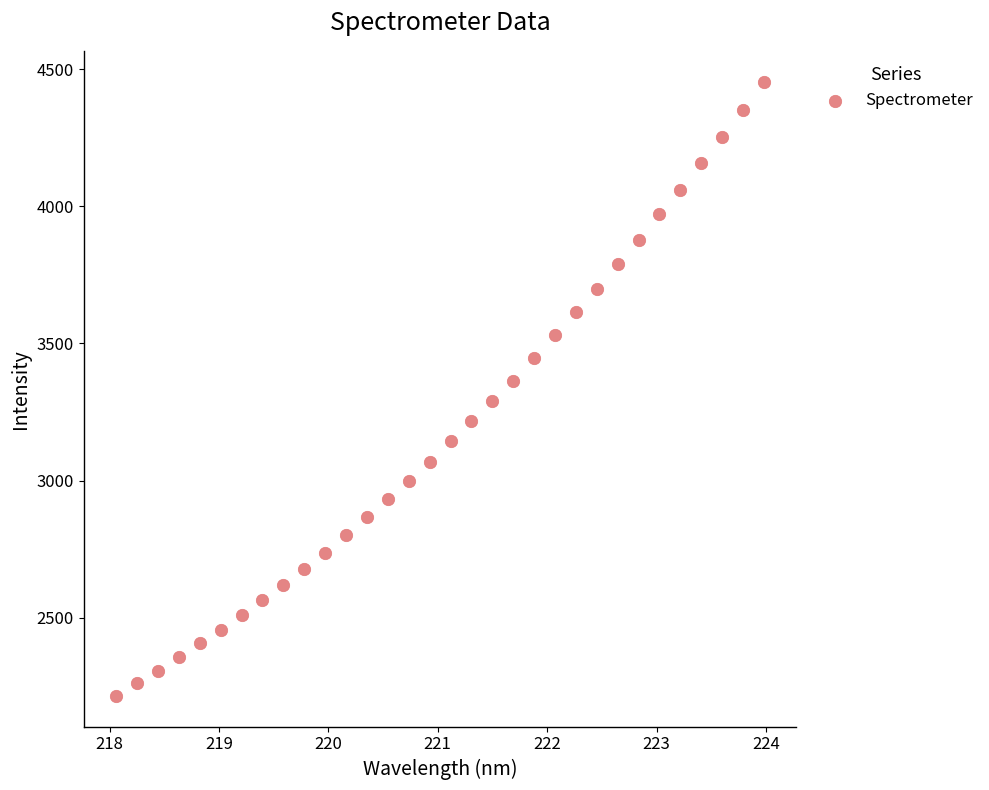

What is the range of Y values (max minus min)?

2241.3